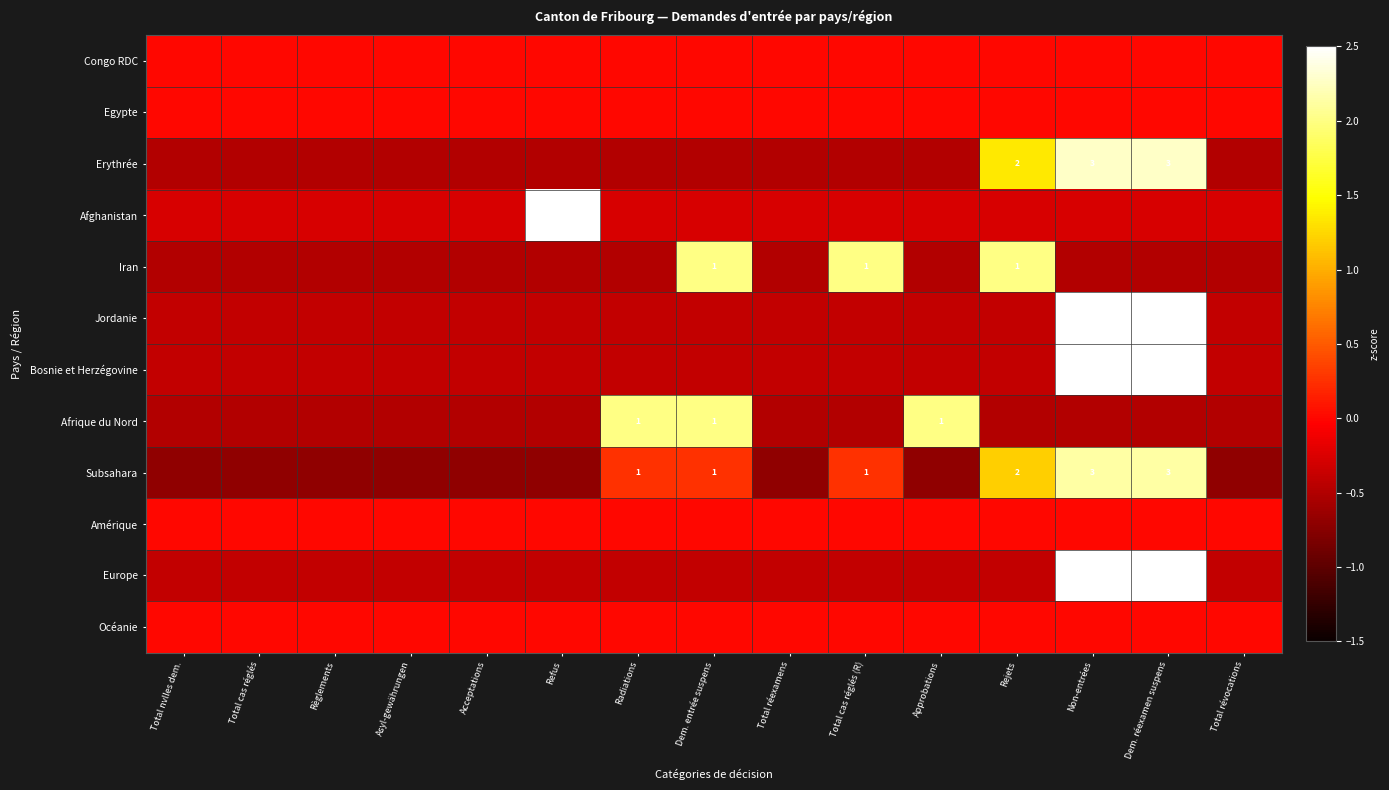

Is the value of Afghanistan at Approbations greater than the value of Egypte at Acceptations?

No